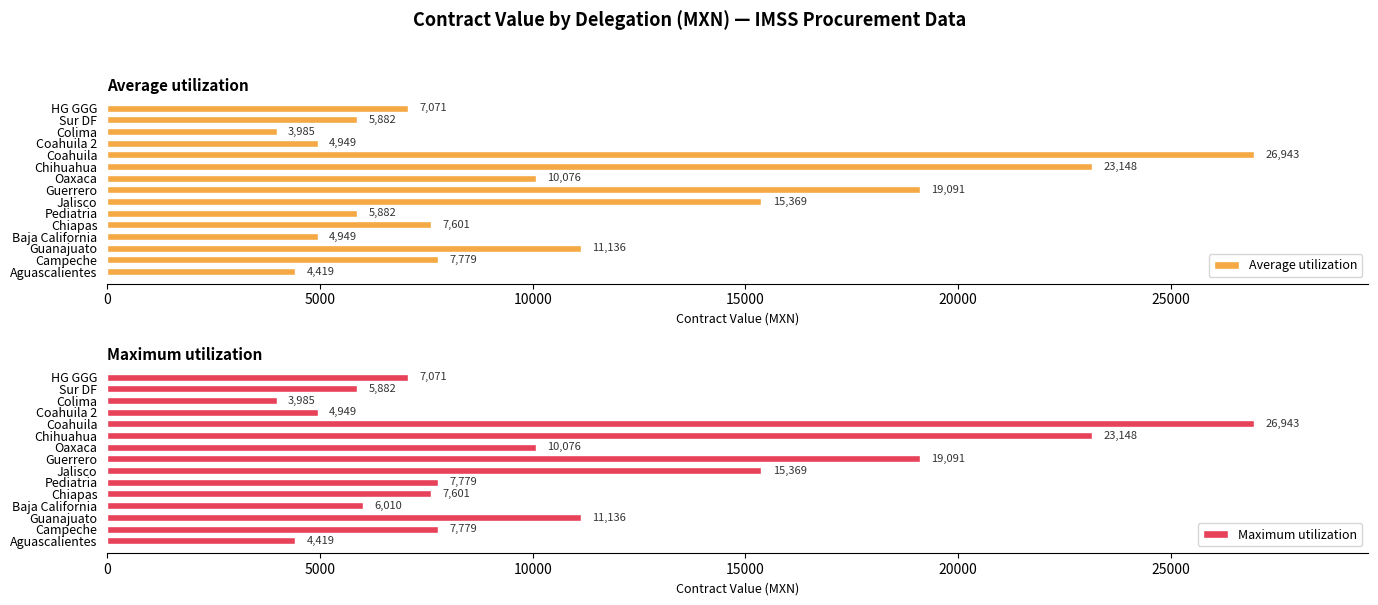

The value of Average utilization at Jalisco is 23254.0. True or false?

False